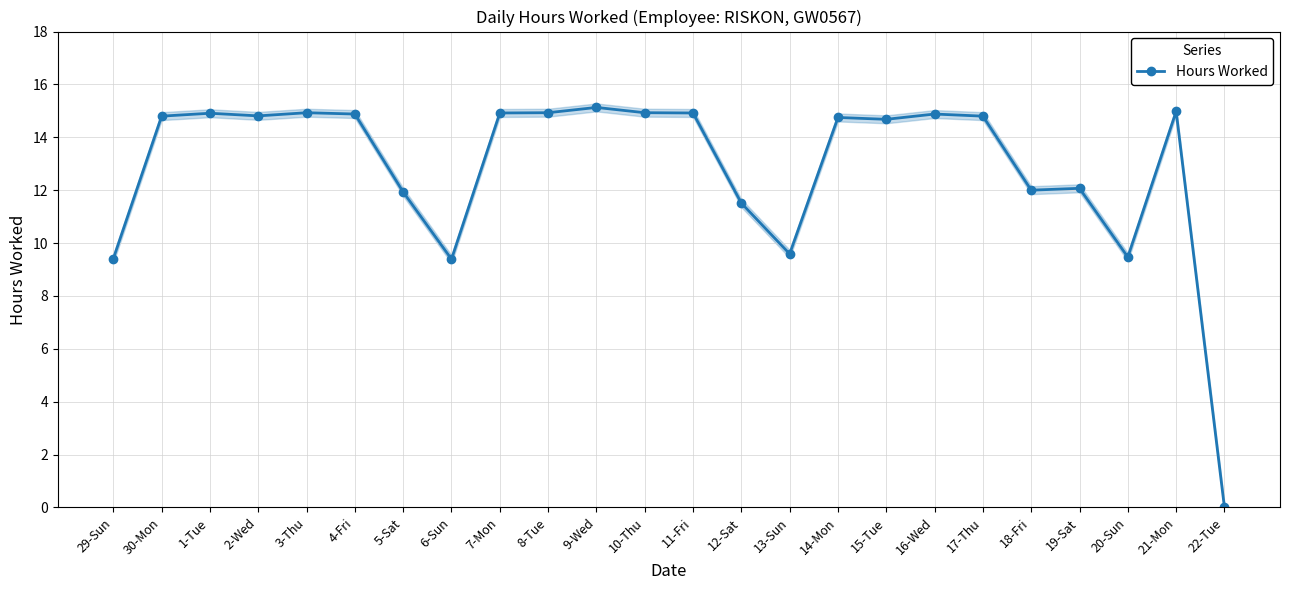

Which has a higher value, 17-Thu or 2-Wed?

2-Wed